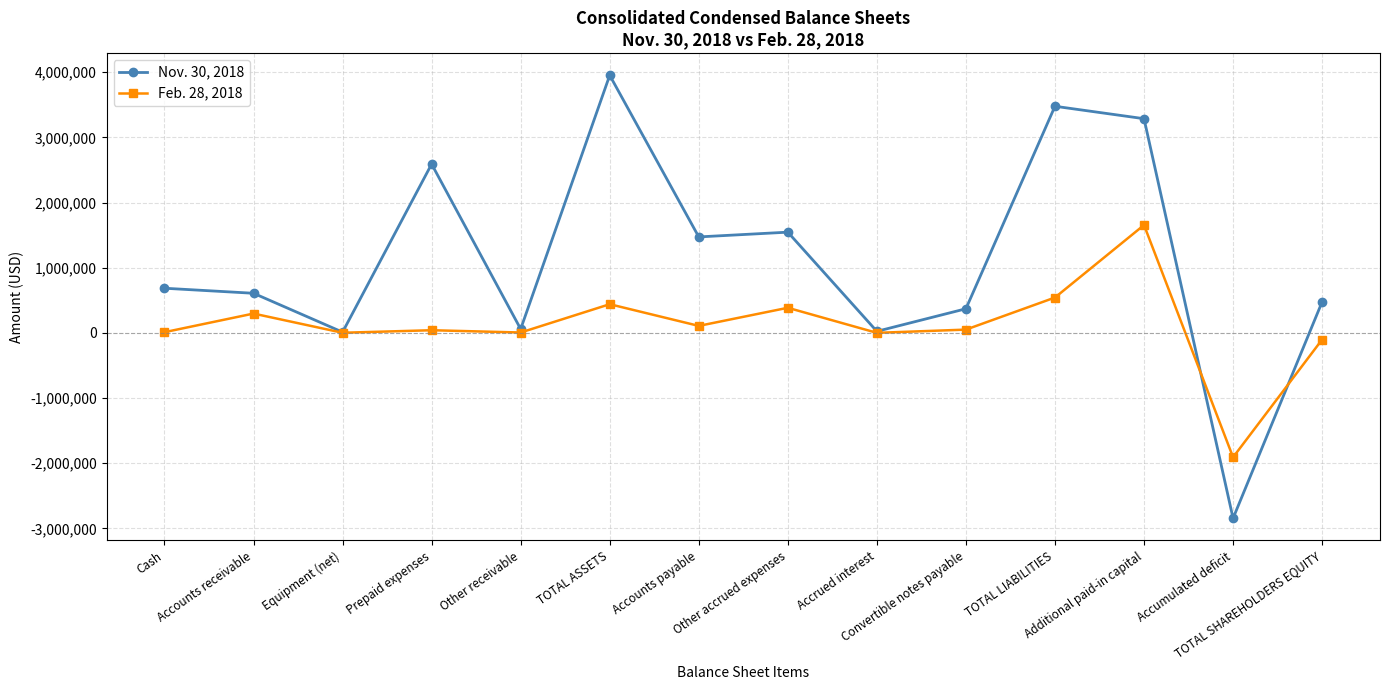

How many categories are shown in the chart?

14